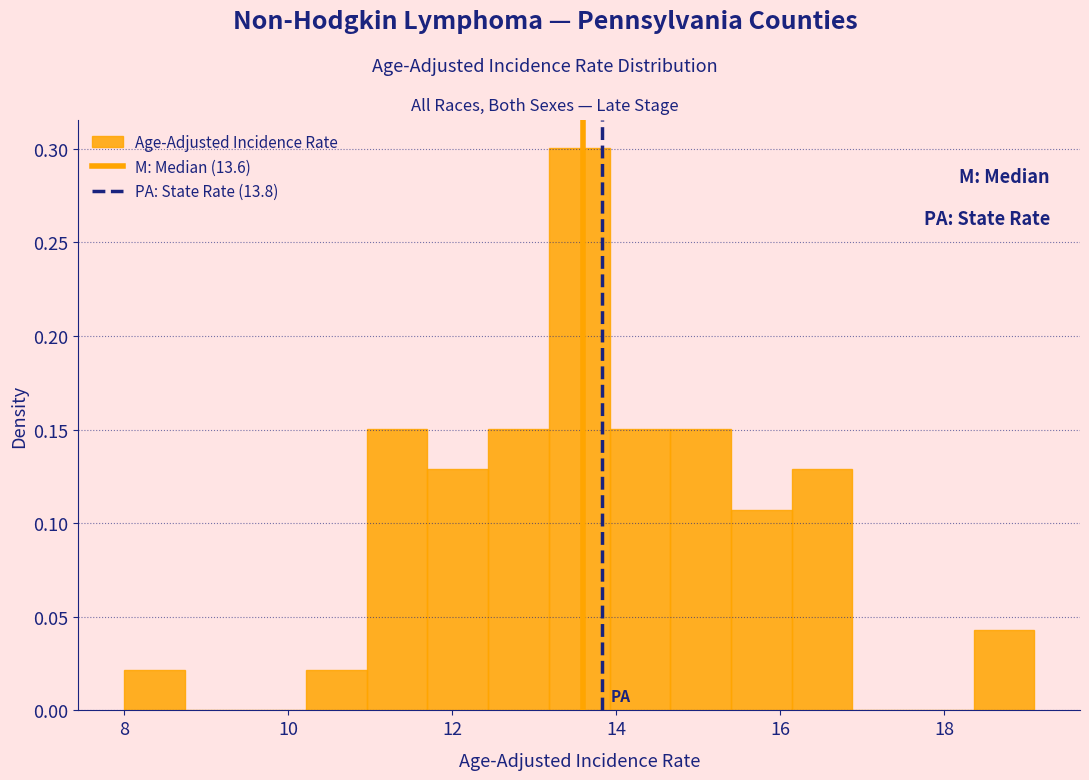

Read against the x-axis, roughly where is the centre of the tallest bar?

13.6